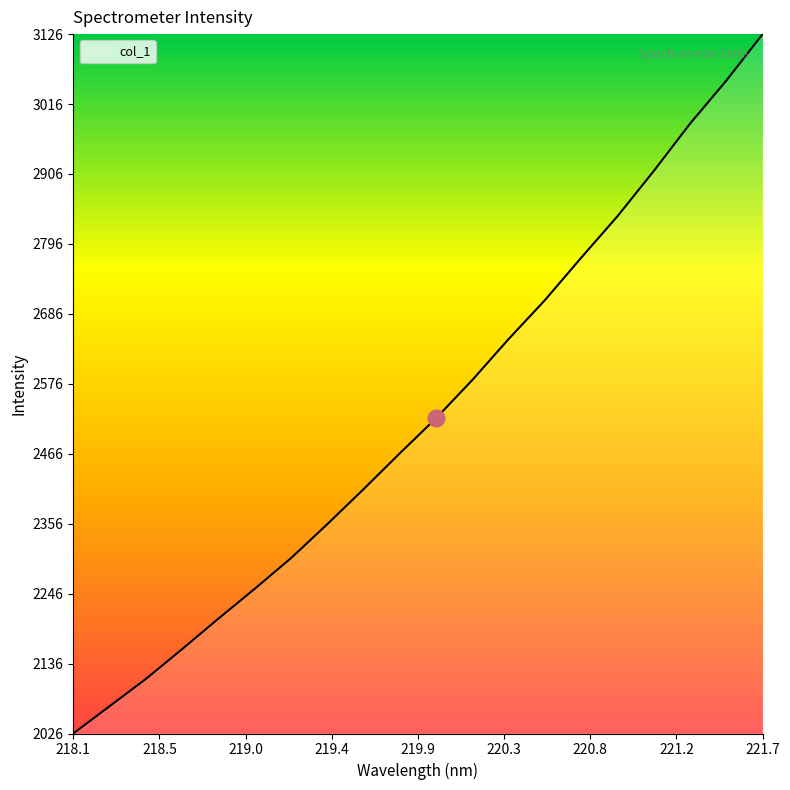

Count the number of values greater than 2521.

10